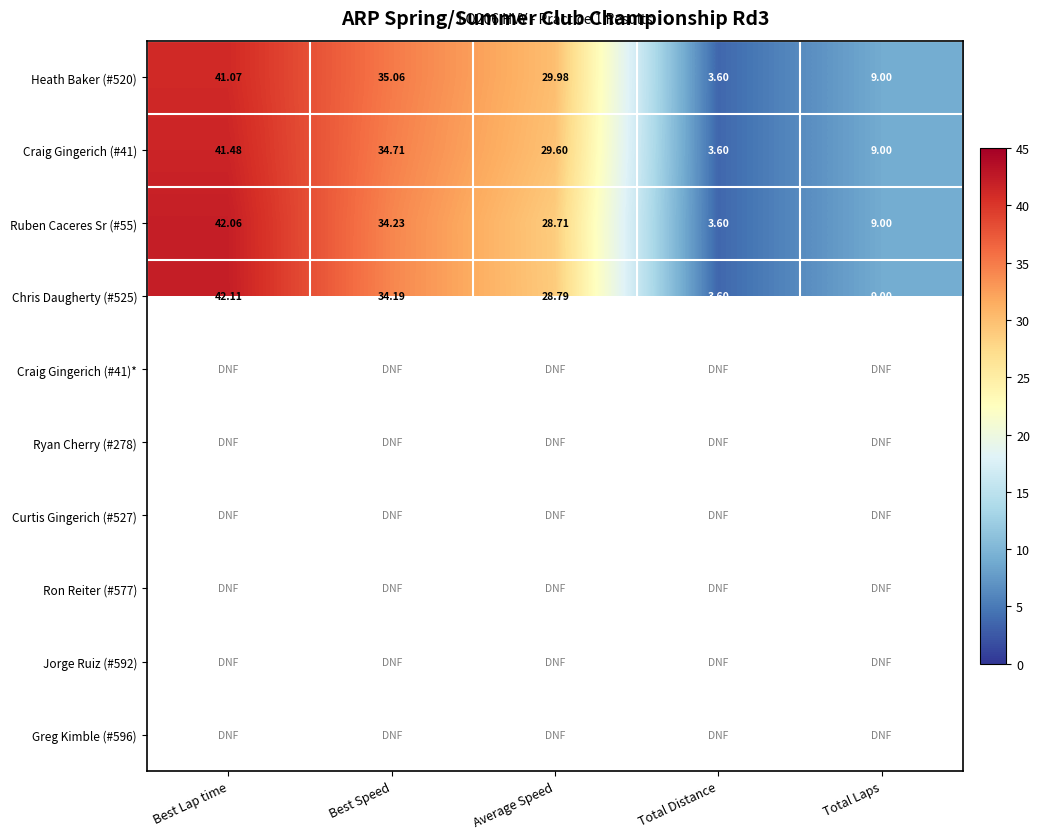

Where is Heath Baker (#520) nearest to the value 22?

Average Speed